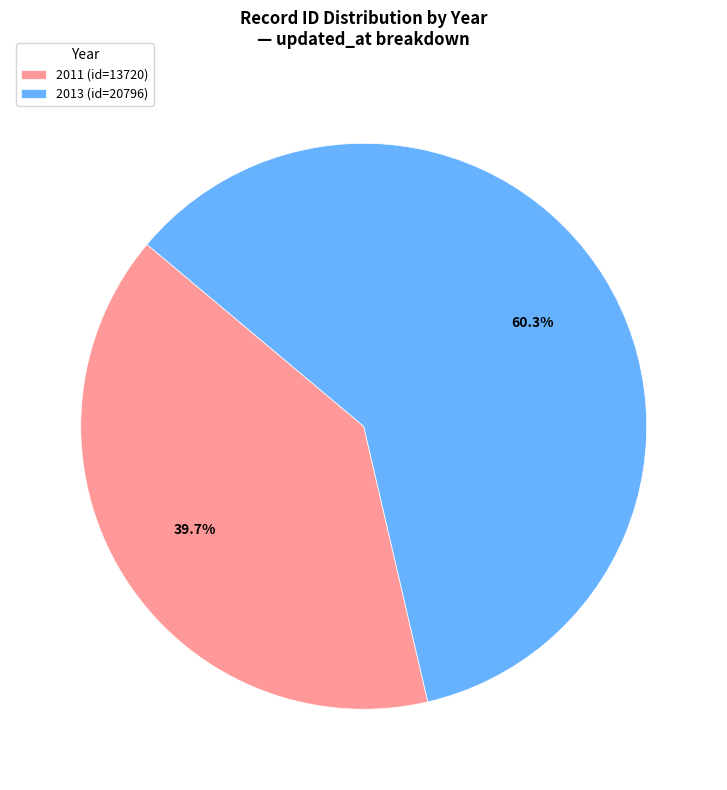

Do 2011 and 2013 together represent more than half of the pie?

Yes